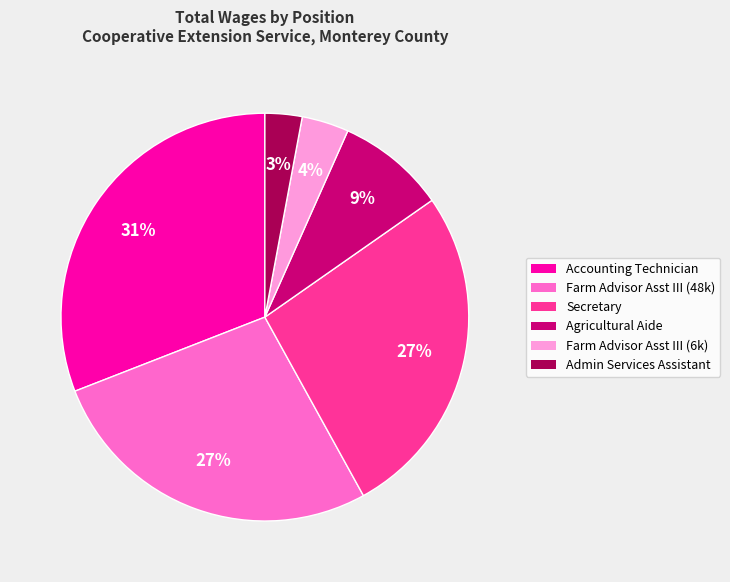

Which slice is the largest?

Accounting Technician